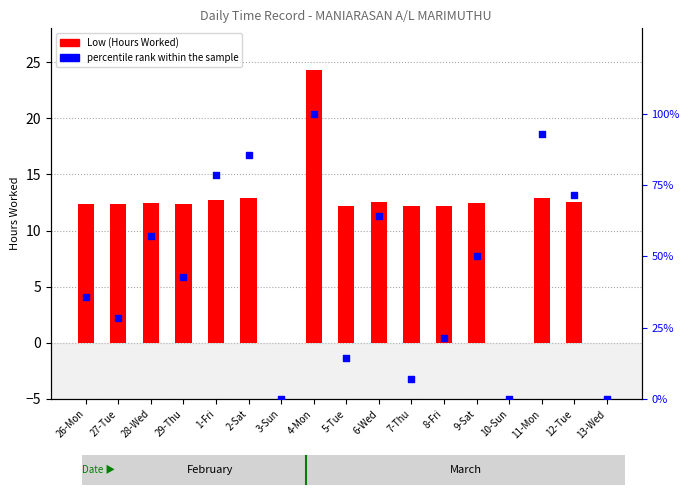

Is the value of percentile rank within the sample at 4-Mon greater than the value of Low (Hours Worked) at 26-Mon?

Yes